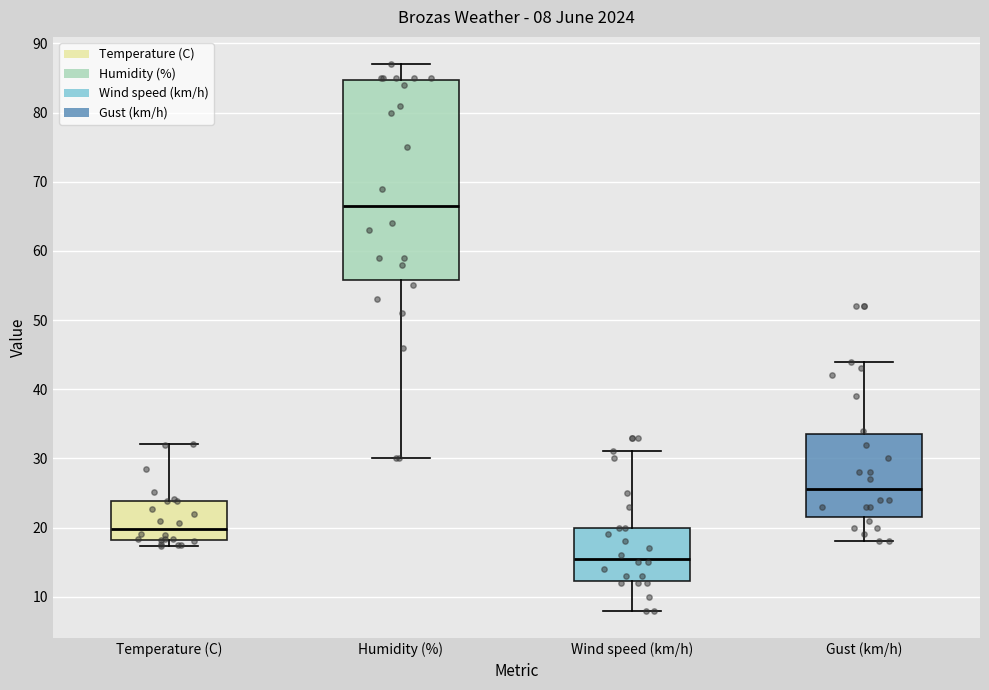

Which box is the tallest, from its lower edge to its upper edge?

Humidity (%)